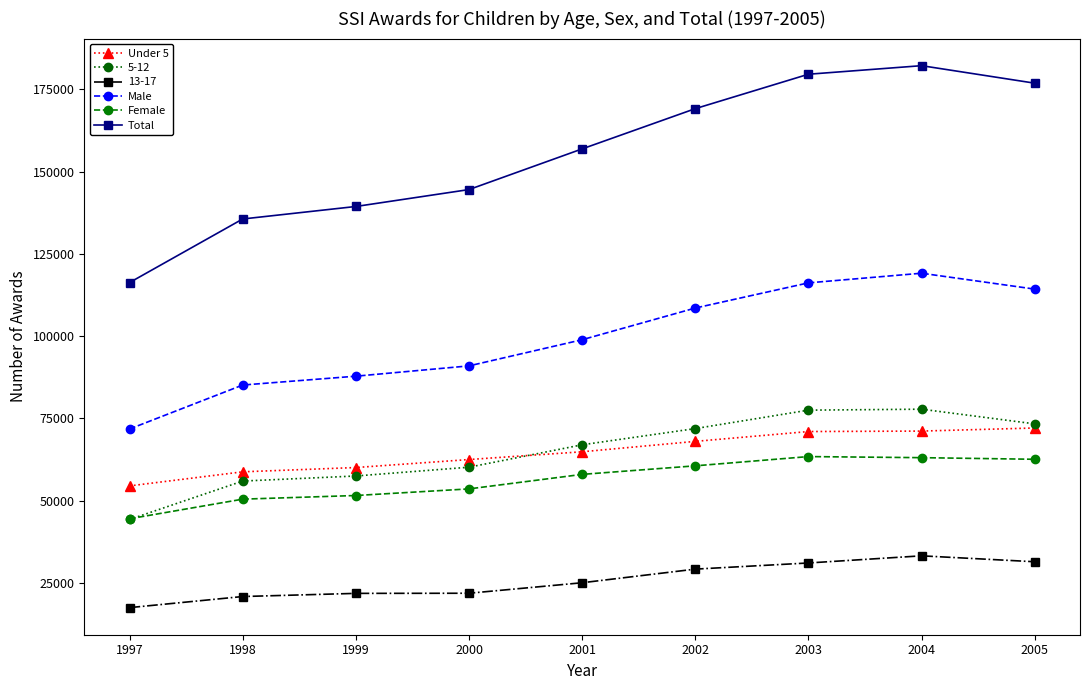

In Total, how many points are higher than both neighbors (excluding endpoints)?

1